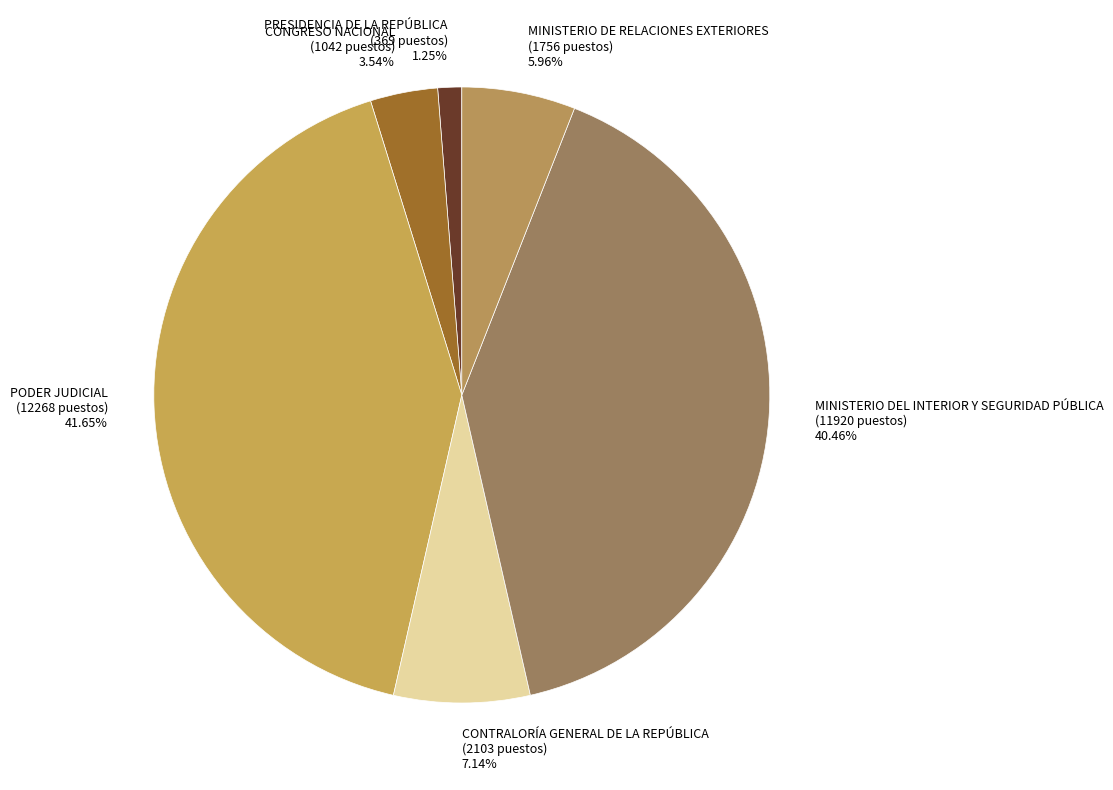

What is the ratio of the value at CONTRALORÍA GENERAL DE LA REPÚBLICA to the value at MINISTERIO DEL INTERIOR Y SEGURIDAD PÚBLICA?

0.2